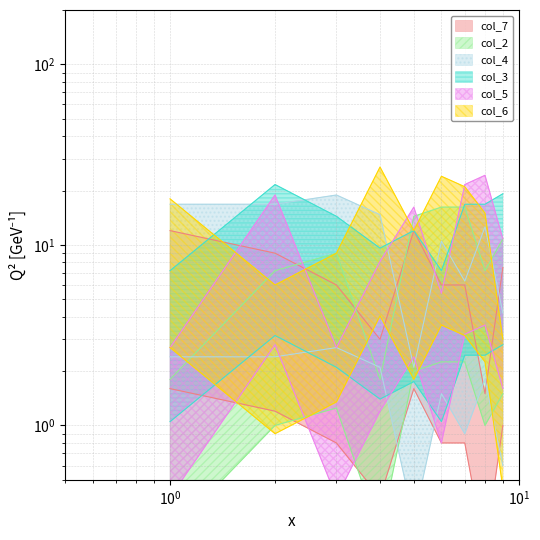

What is the sum of all col_3 values?

124.8